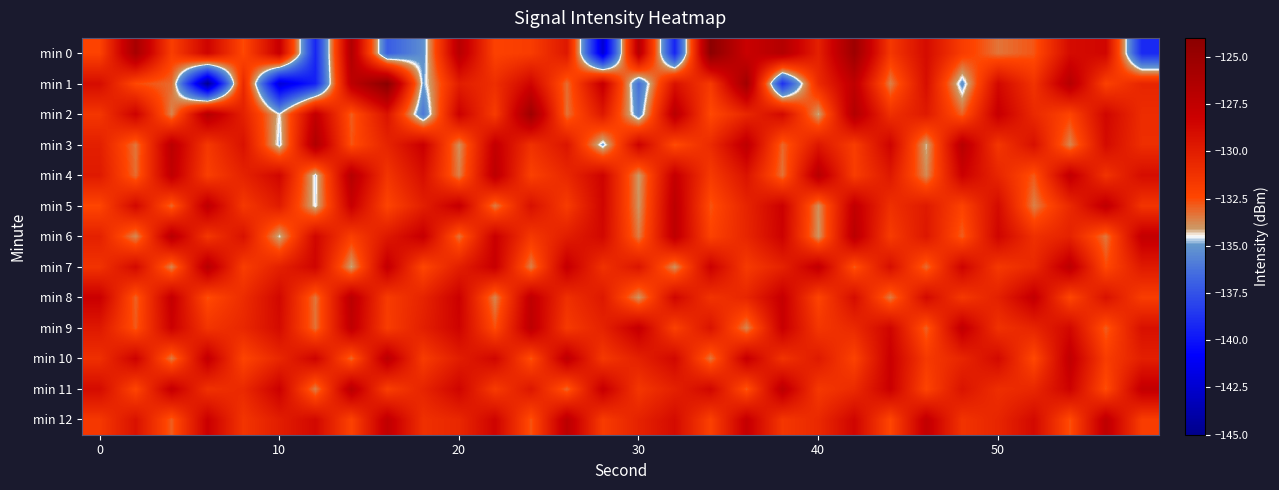

Which series has the largest total across all categories?

min 12